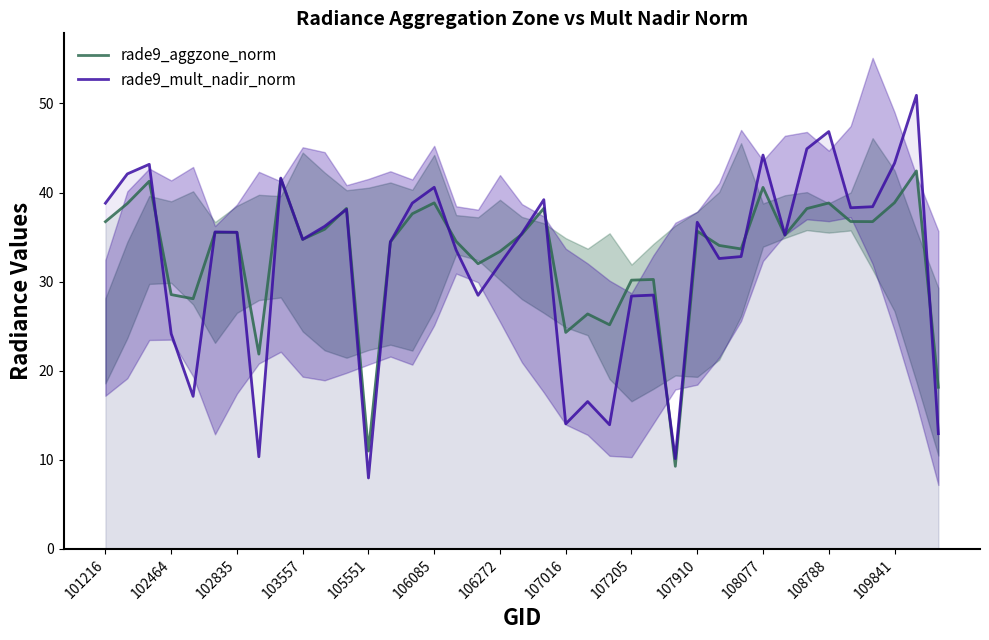

What is the difference between the maximum and second lowest values in the rade9_aggzone_norm series?

31.4